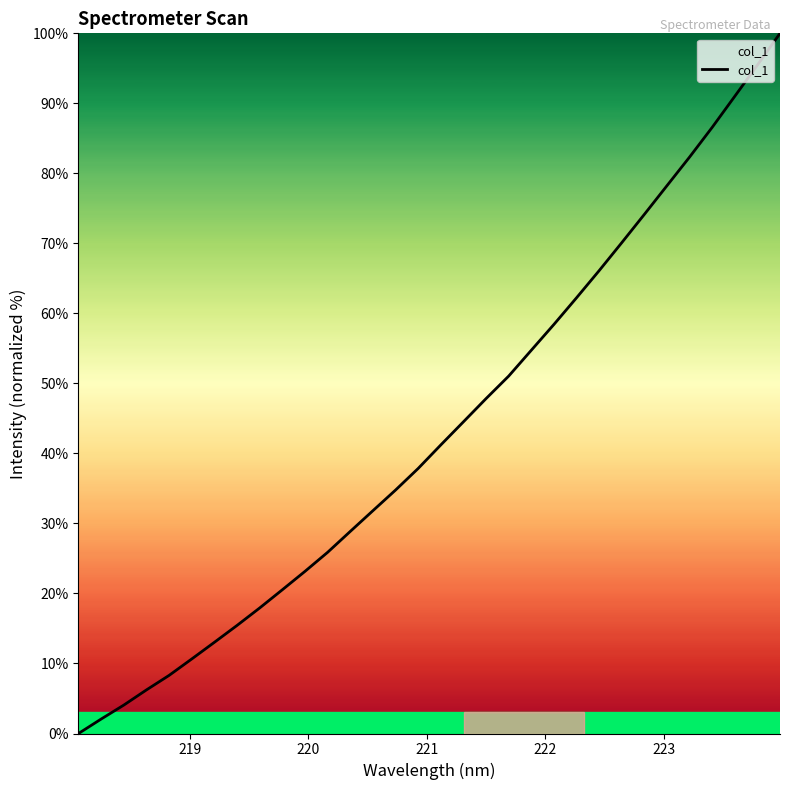

What is the maximum value shown in the chart?

100.0